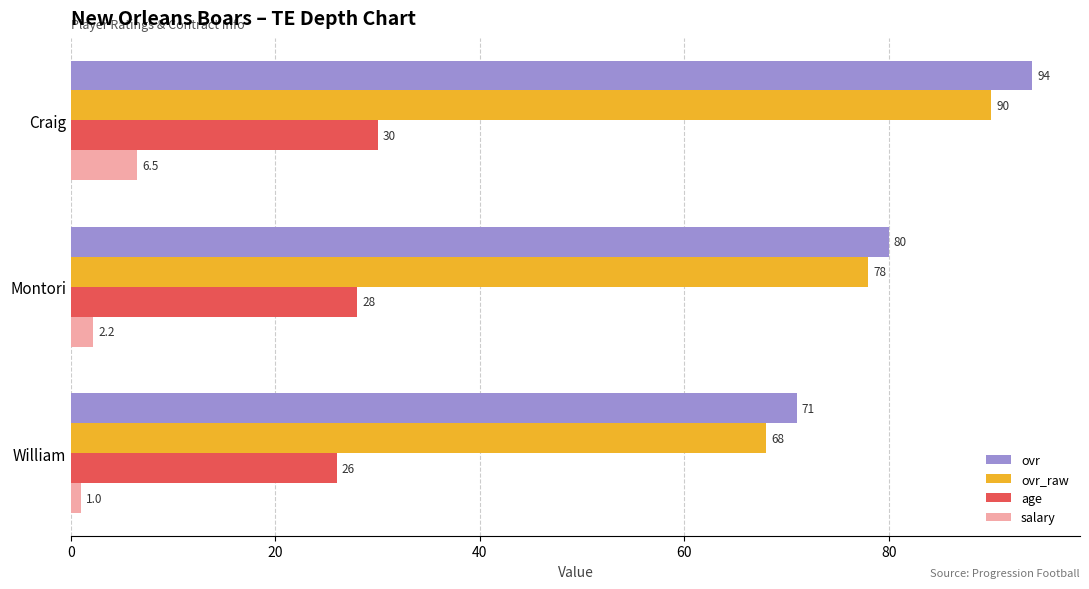

Which category has the lowest value across all series?

William